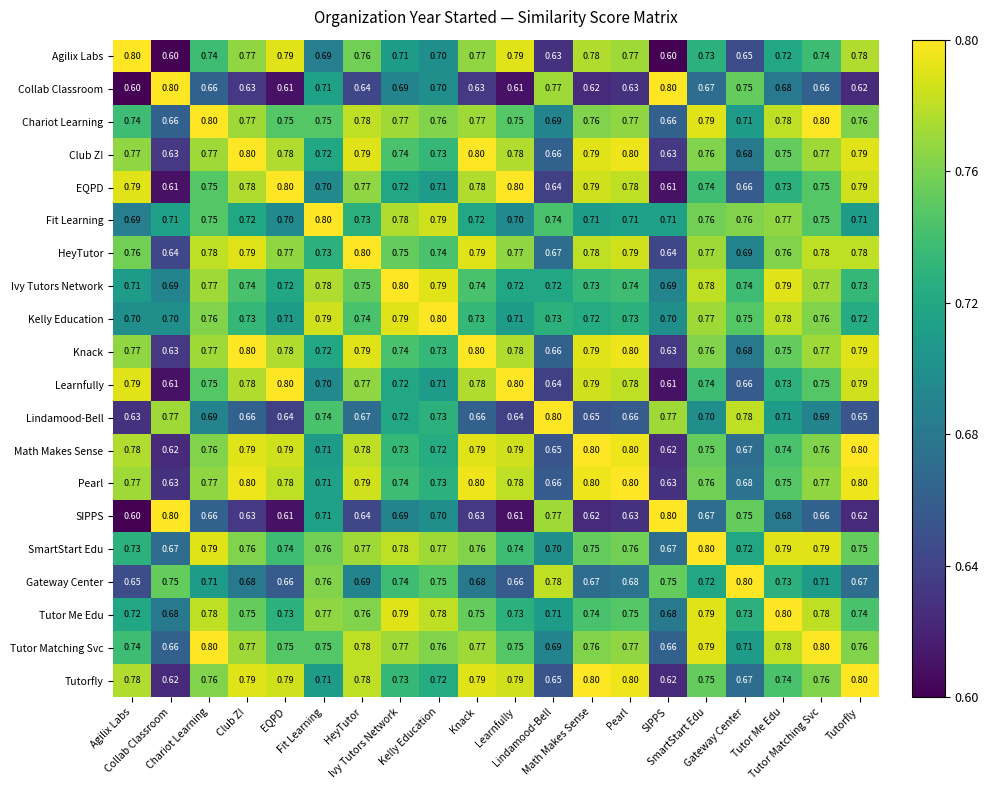

At which category is the sum across all series the highest?

Chariot Learning